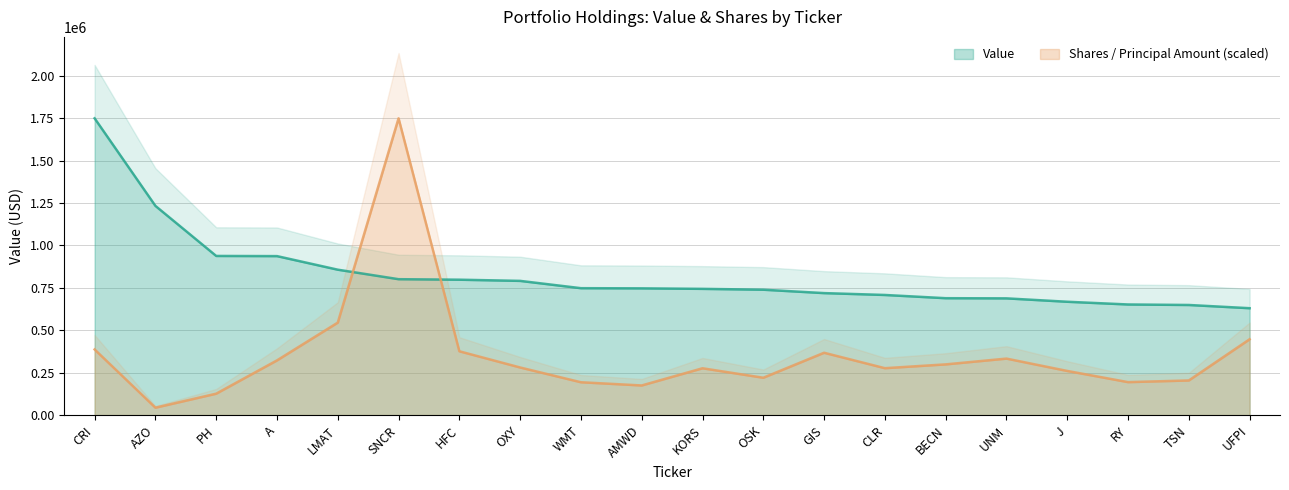

How many data points does each series have?

20